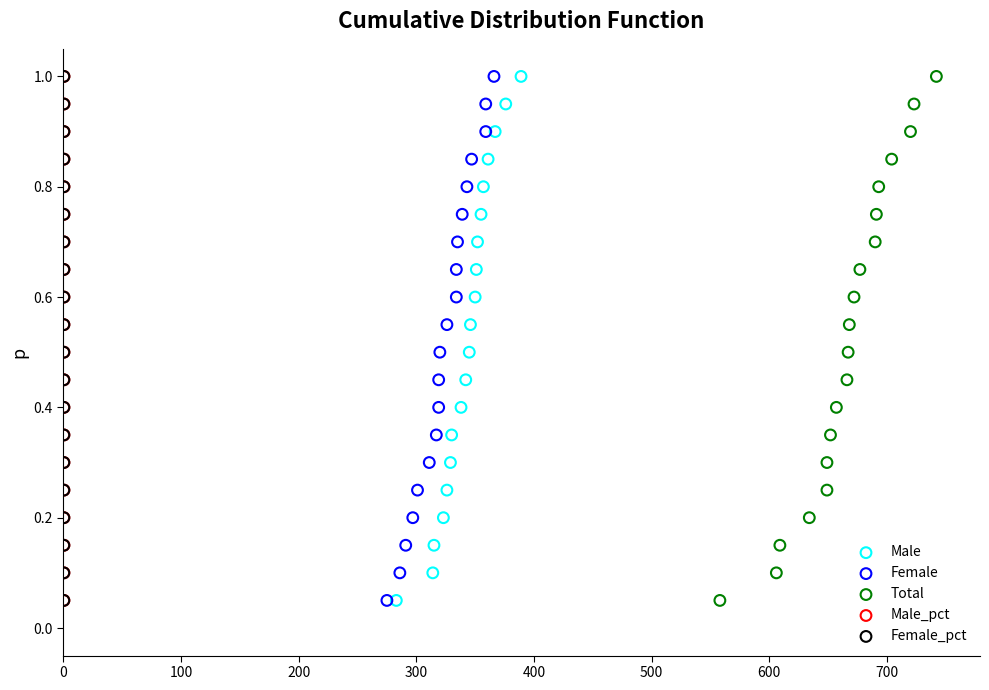

What are all the series names shown in the legend?

Male, Female, Total, Male_pct, Female_pct